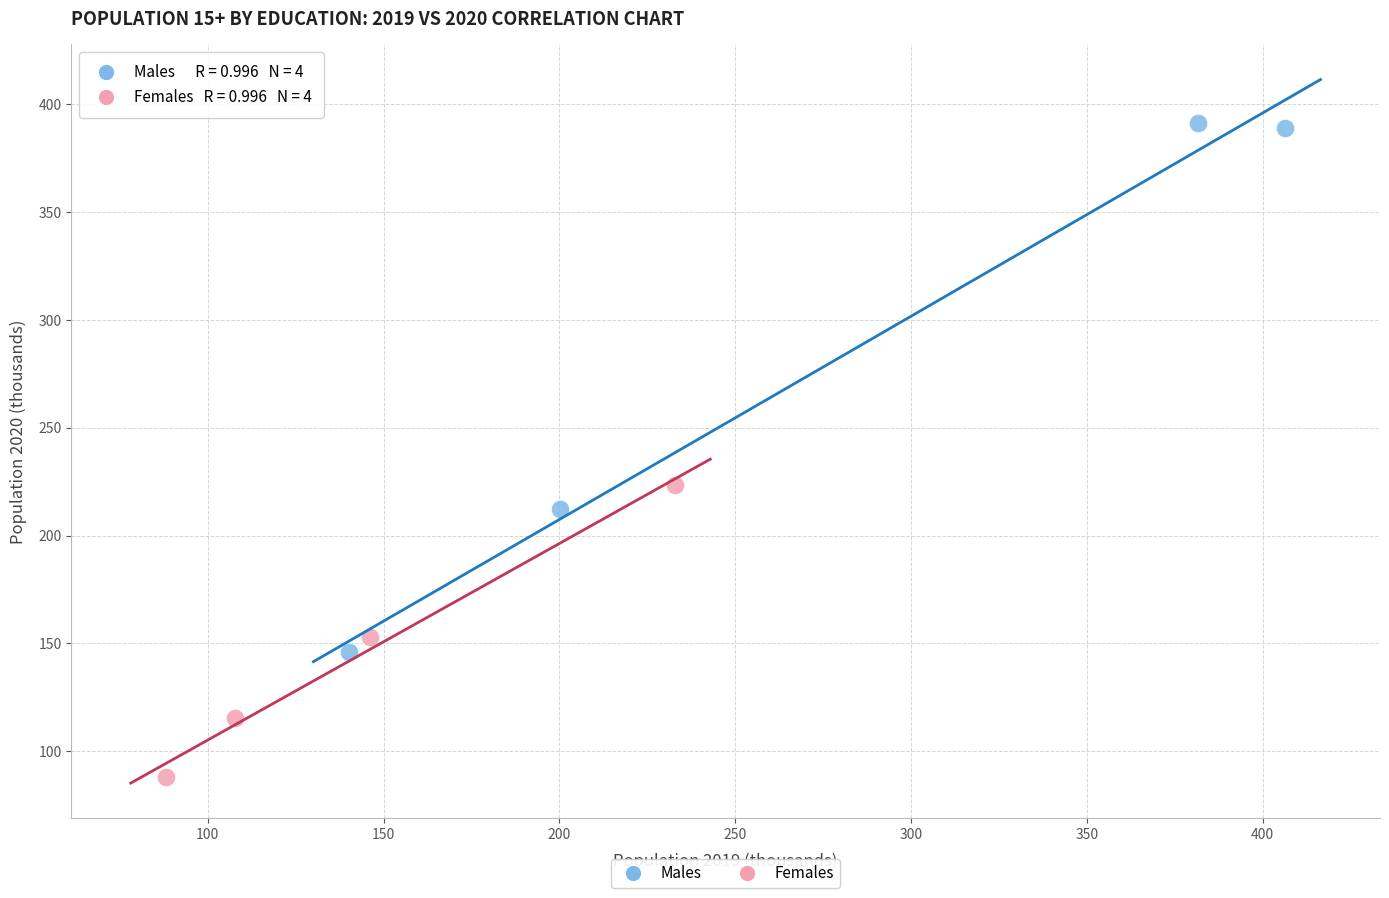

Which series contains the highest Y value?

Males